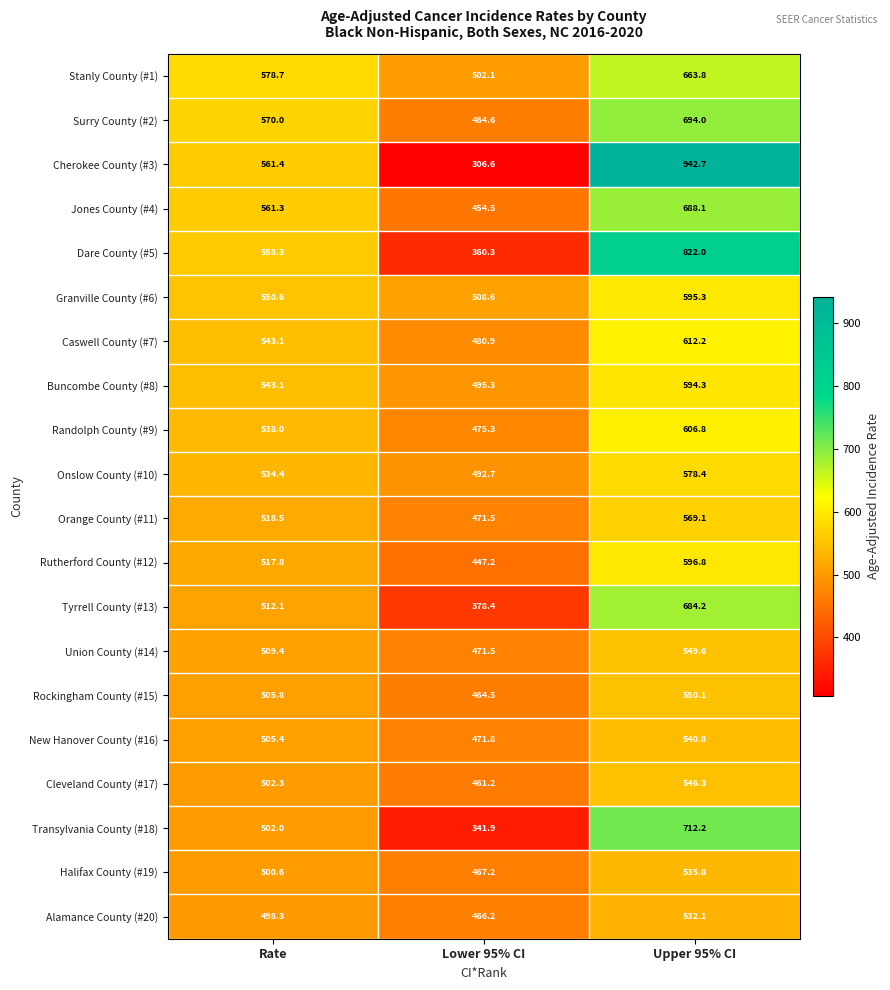

List the series in order of their peak value, lowest first.

Alamance County (#20), Halifax County (#19), New Hanover County (#16), Cleveland County (#17), Union County (#14), Rockingham County (#15), Orange County (#11), Onslow County (#10), Buncombe County (#8), Granville County (#6), Rutherford County (#12), Randolph County (#9), Caswell County (#7), Stanly County (#1), Tyrrell County (#13), Jones County (#4), Surry County (#2), Transylvania County (#18), Dare County (#5), Cherokee County (#3)